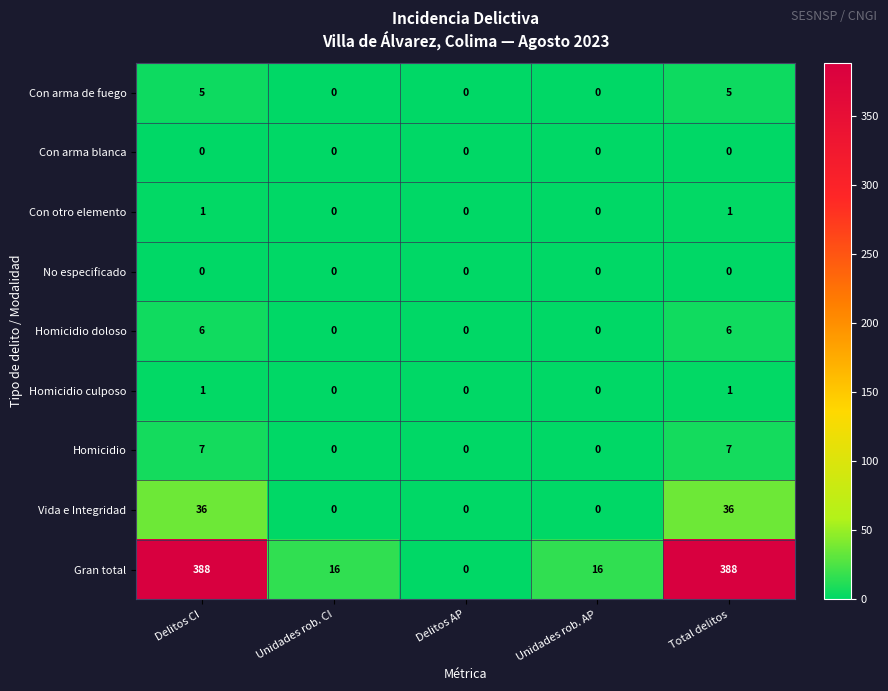

What is the difference between the second highest and second lowest values in the Gran total series?

372